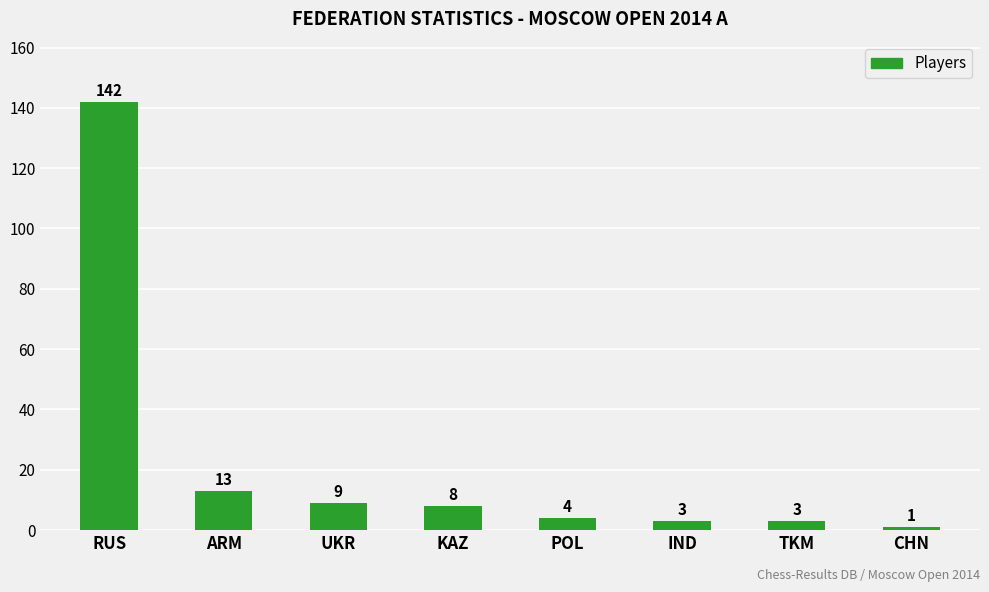

Reading left to right, list all the values displayed in this chart.

142	13	9	8	4	3	3	1